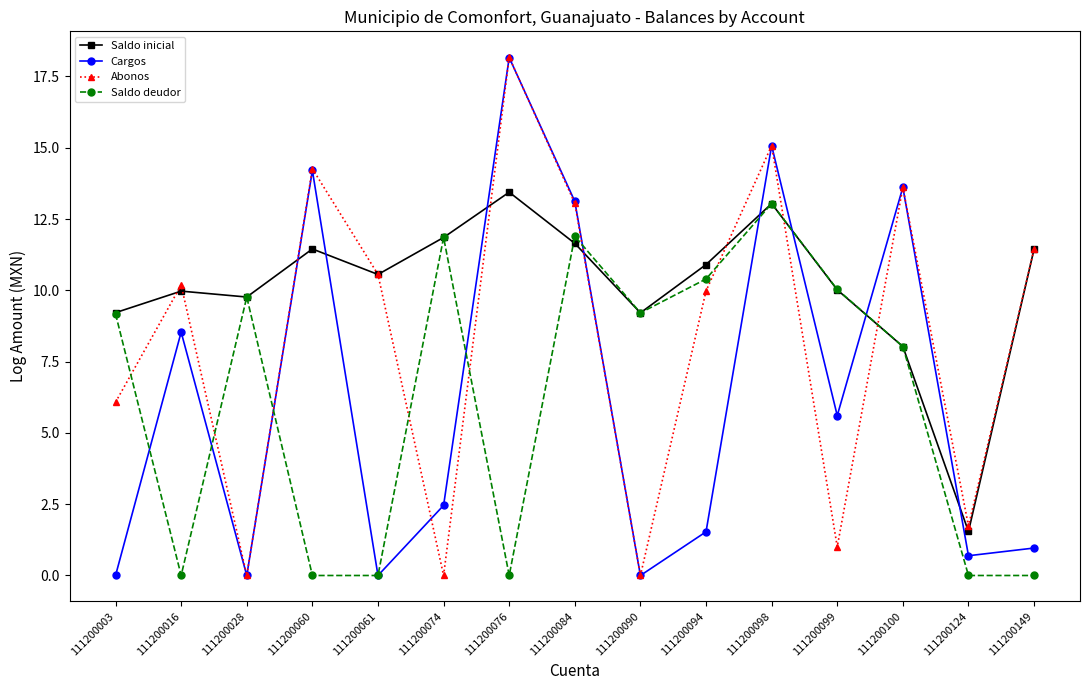

Is it true that Saldo deudor equals 0.0 at 111200016?

True